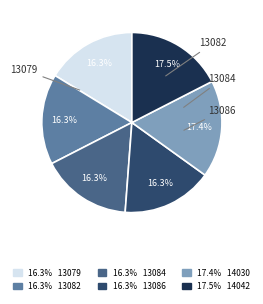

Is there any slice that represents more than half of the pie?

No